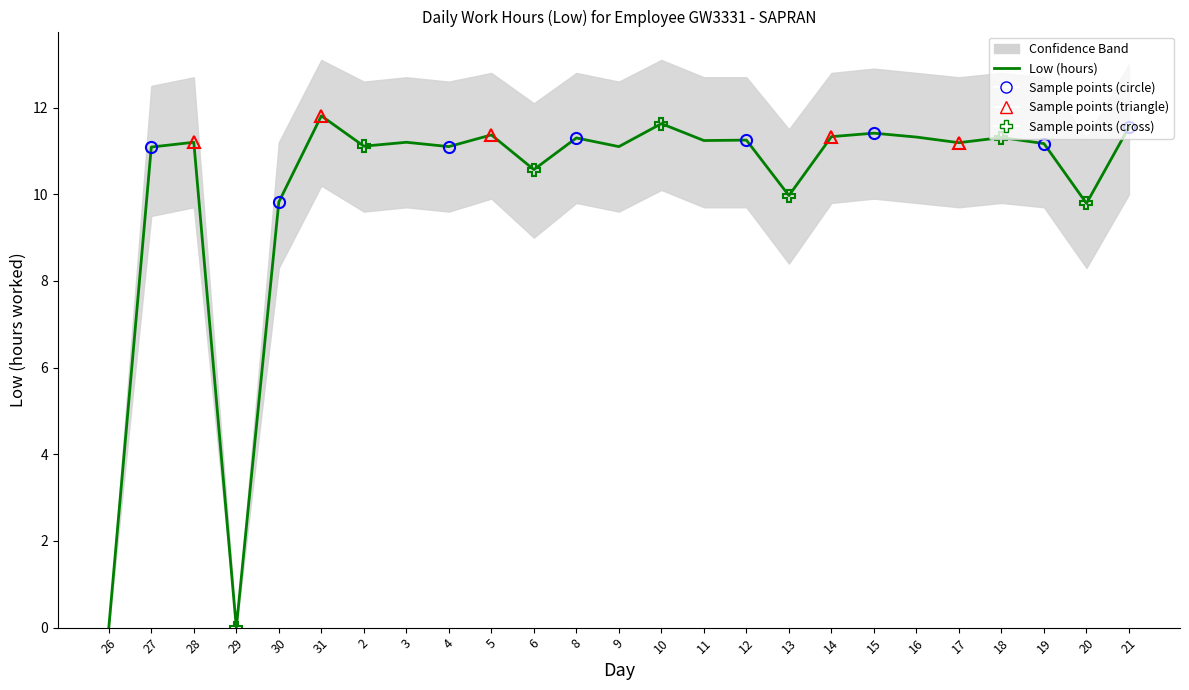

List the labels in order of value, smallest first.

26, 29, 20, 30, 13, 6, 27, 4, 9, 2, 19, 17, 28, 3, 11, 12, 8, 18, 16, 14, 5, 15, 21, 10, 31